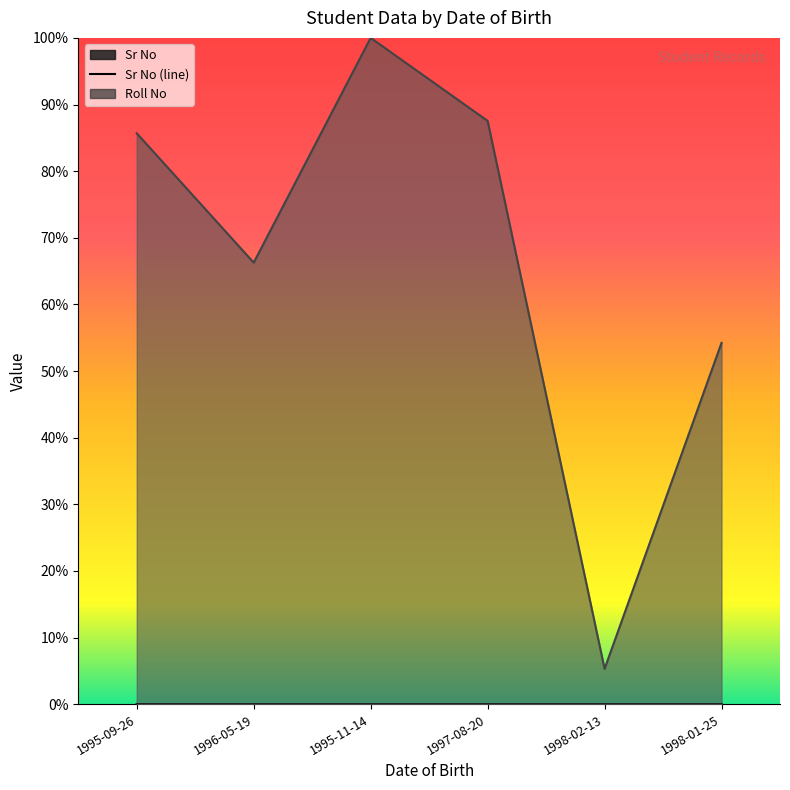

What is the value of the Regd No point at the 1st from the left?

0.9